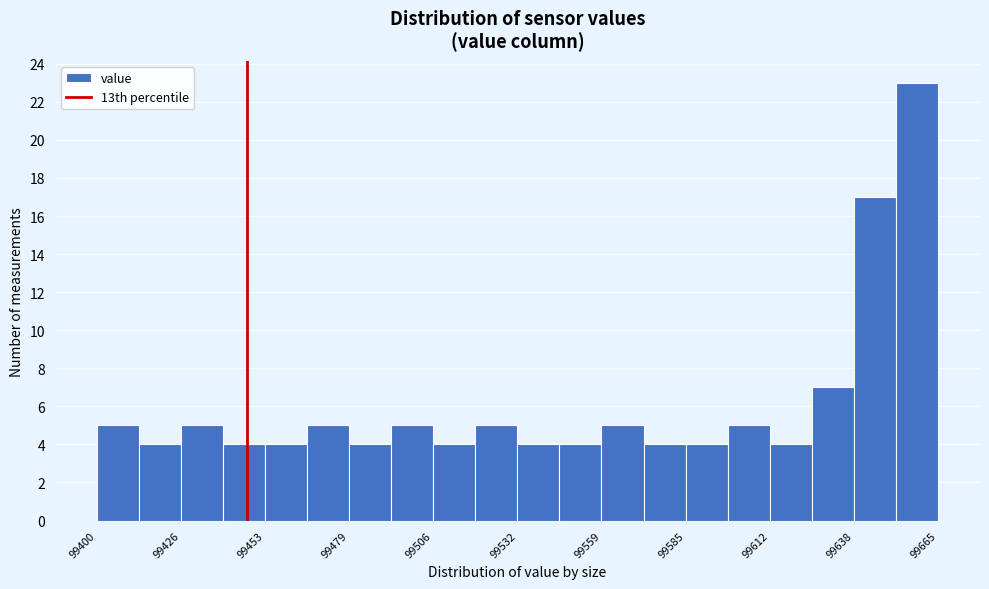

Around what value on the x-axis is the tallest bar? Give the approximate position of its centre, as read against the axis.

99660